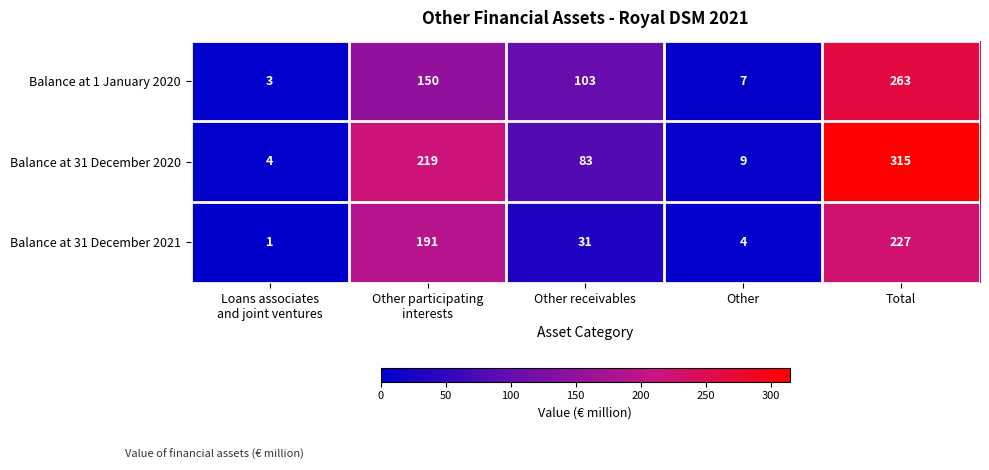

Read the Balance at 31 December 2020 value at Other.

9